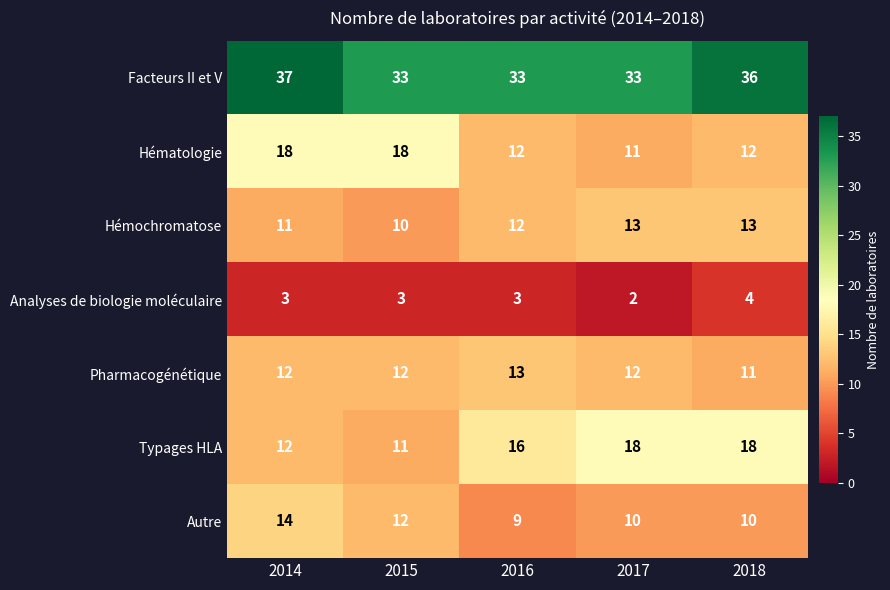

Is it true that Analyses de biologie moléculaire equals 1 at 2015?

False